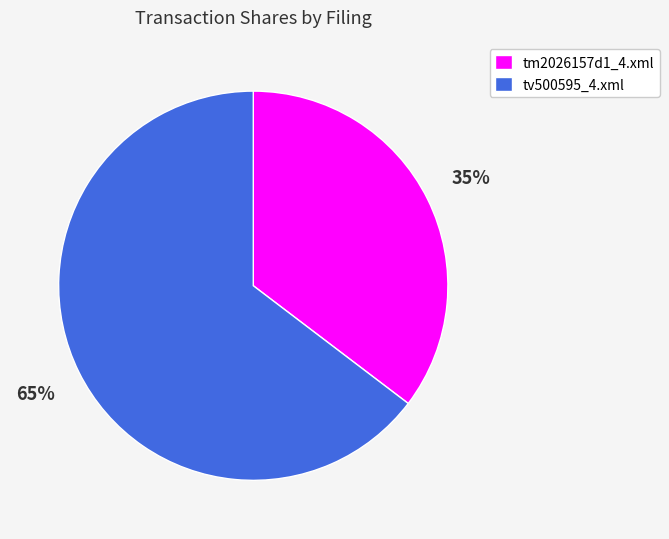

Is it true that tm2026157d1_4.xml is 50% of the pie?

False